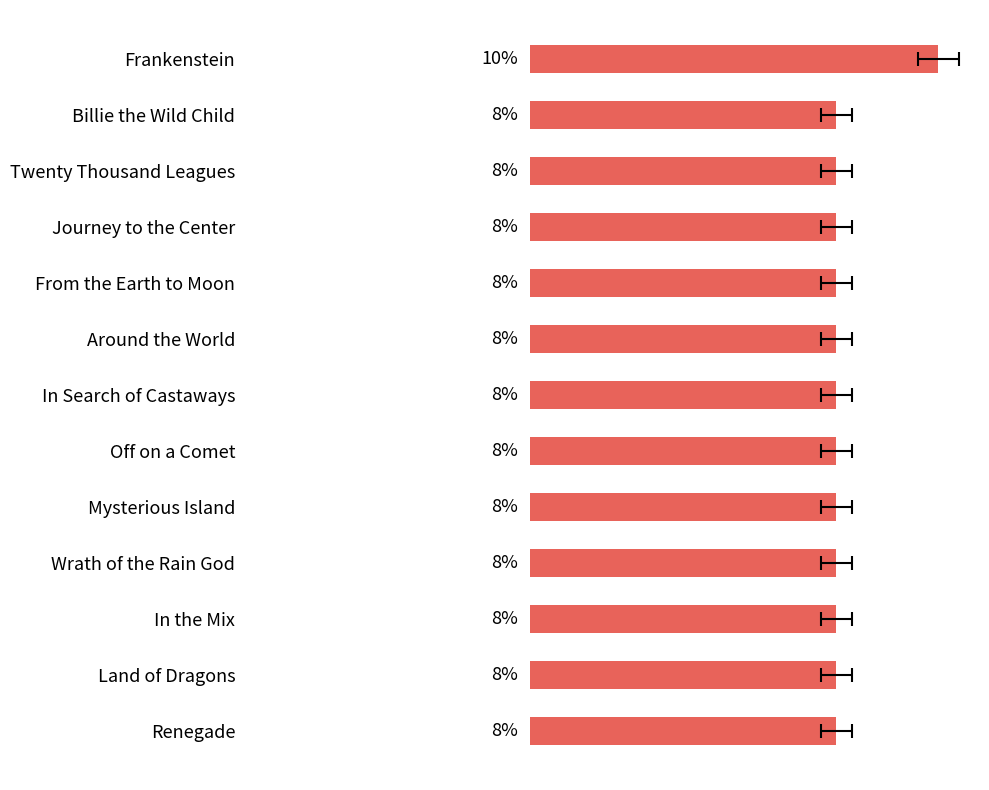

Count the values in the range 7 to 8.

12